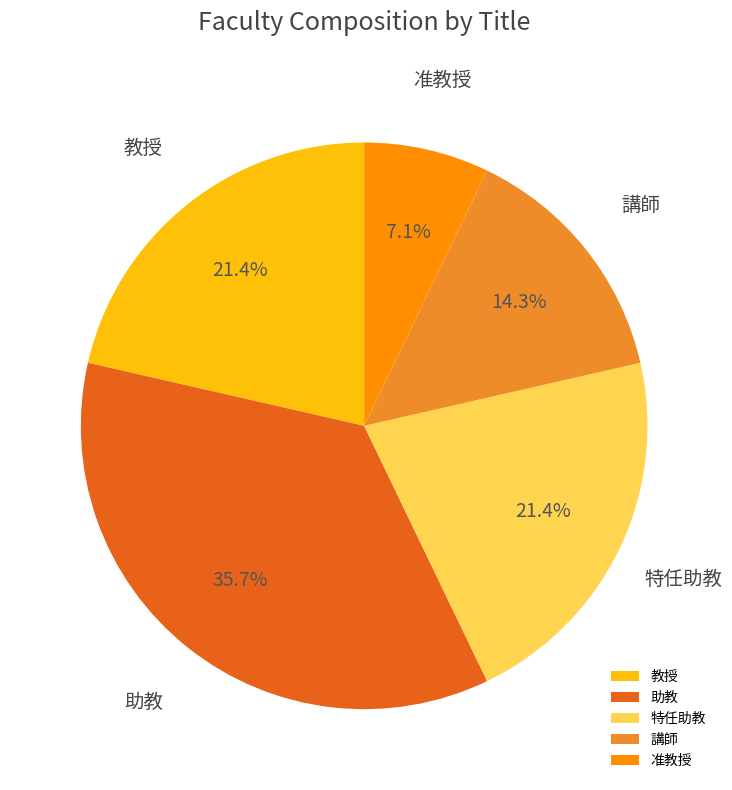

The 講師 slice represents 22% of the pie. True or false?

False